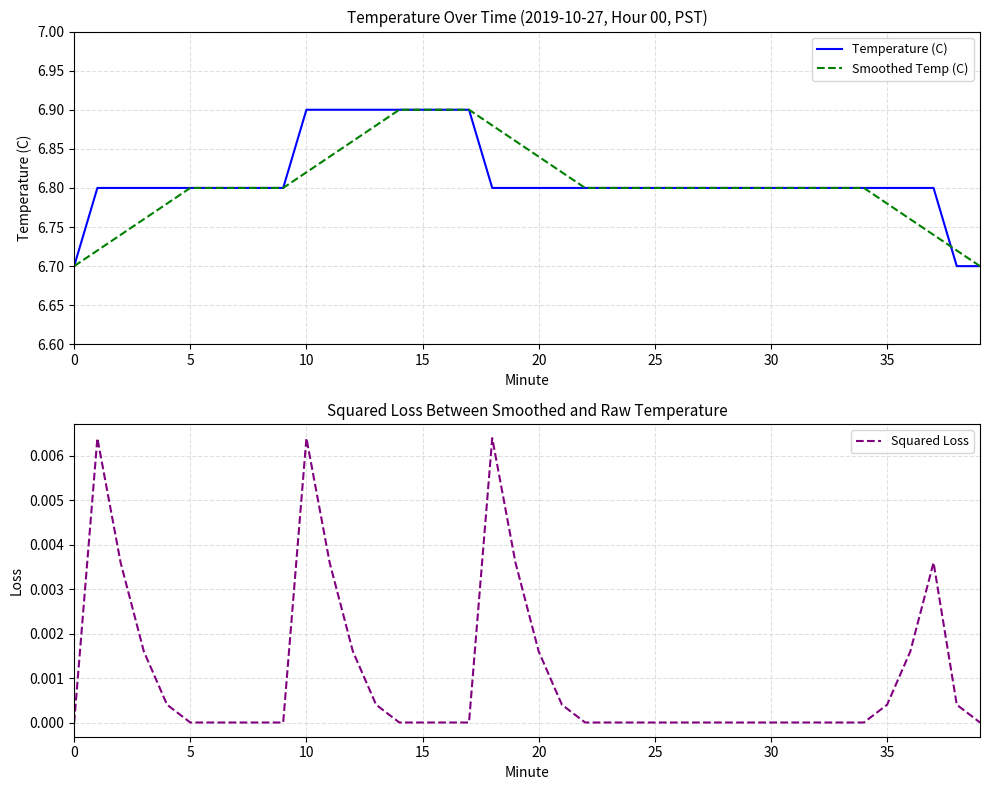

True or false: Temperature (C) and Squared Loss intersect in this chart.

False